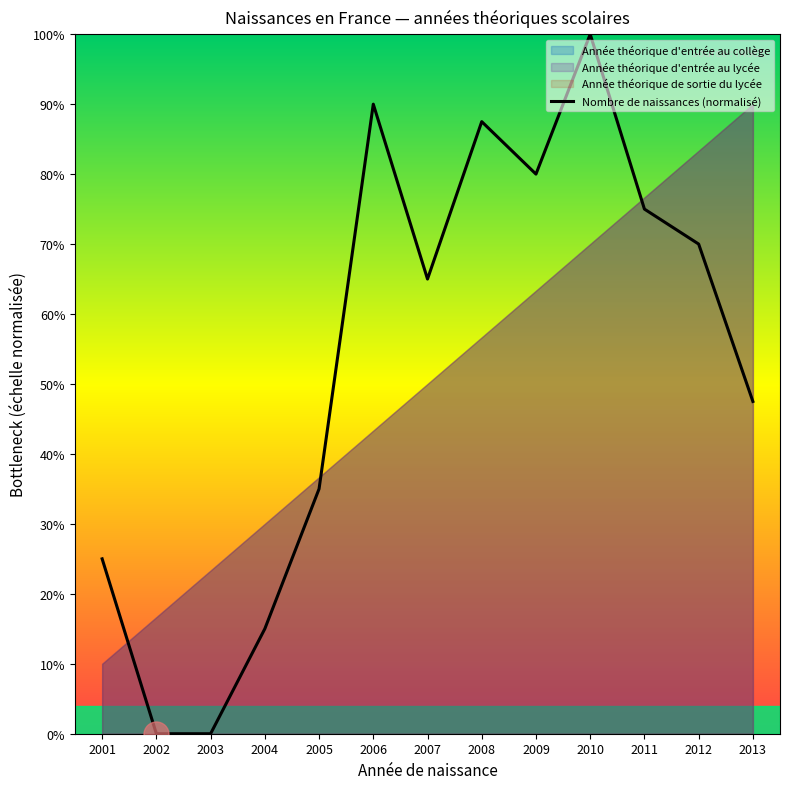

What is the difference between the maximum and second lowest values?

100.0